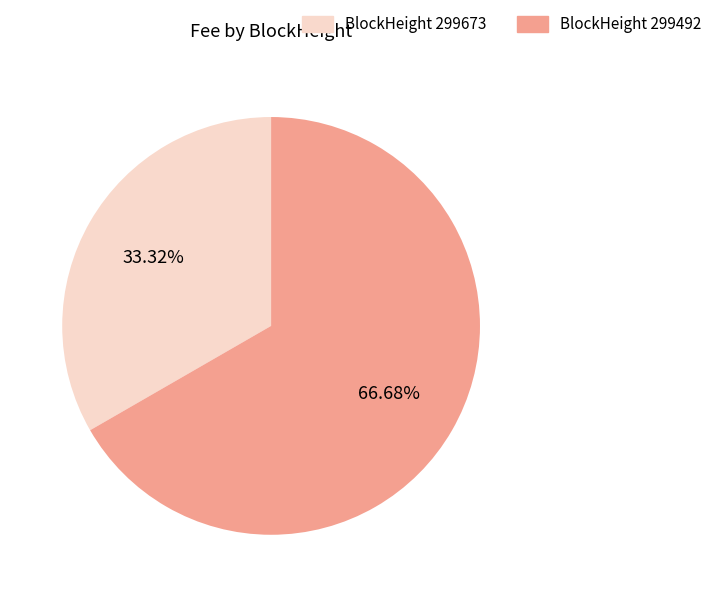

How many slices are in this pie chart?

2